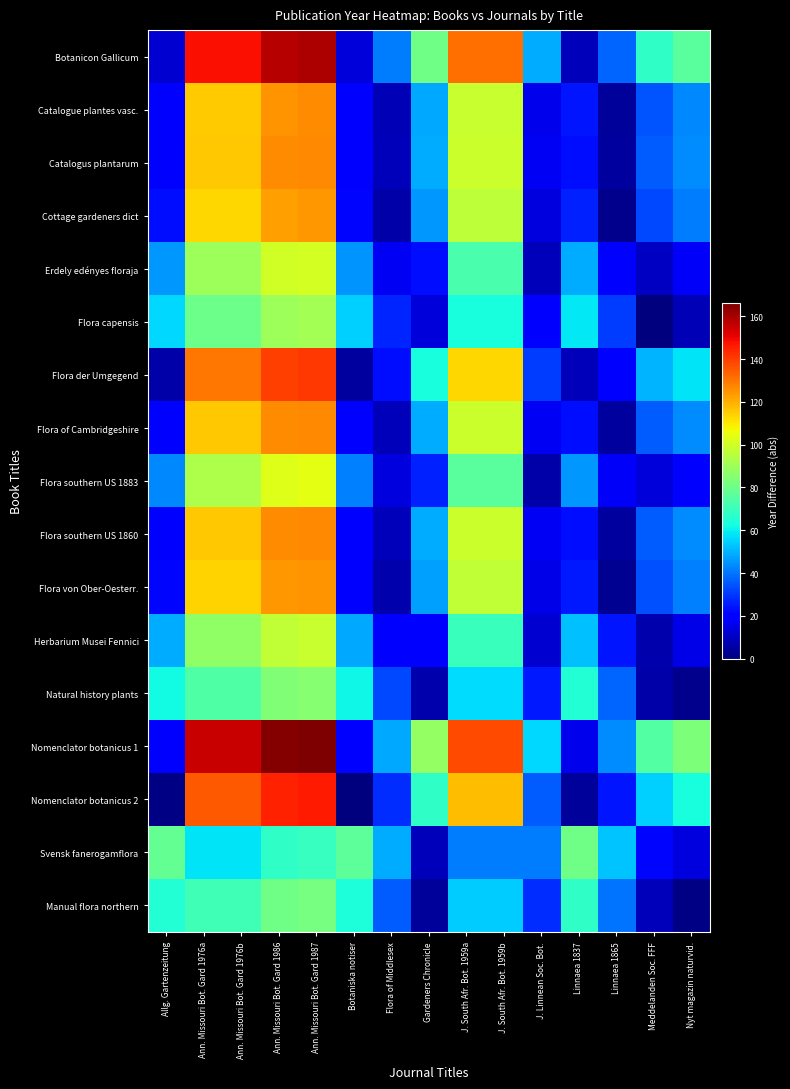

At J. Linnean Soc. Bot., list the series in order from smallest to largest.

Flora southern US 1883, Erdely edényes floraja, Herbarium Musei Fennici, Cottage gardeners dict, Flora von Ober-Oesterr., Catalogue plantes vasc., Catalogus plantarum, Flora of Cambridgeshire, Flora southern US 1860, Flora capensis, Natural history plants, Manual flora northern, Flora der Umgegend, Nomenclator botanicus 2, Svensk fanerogamflora, Botanicon Gallicum, Nomenclator botanicus 1